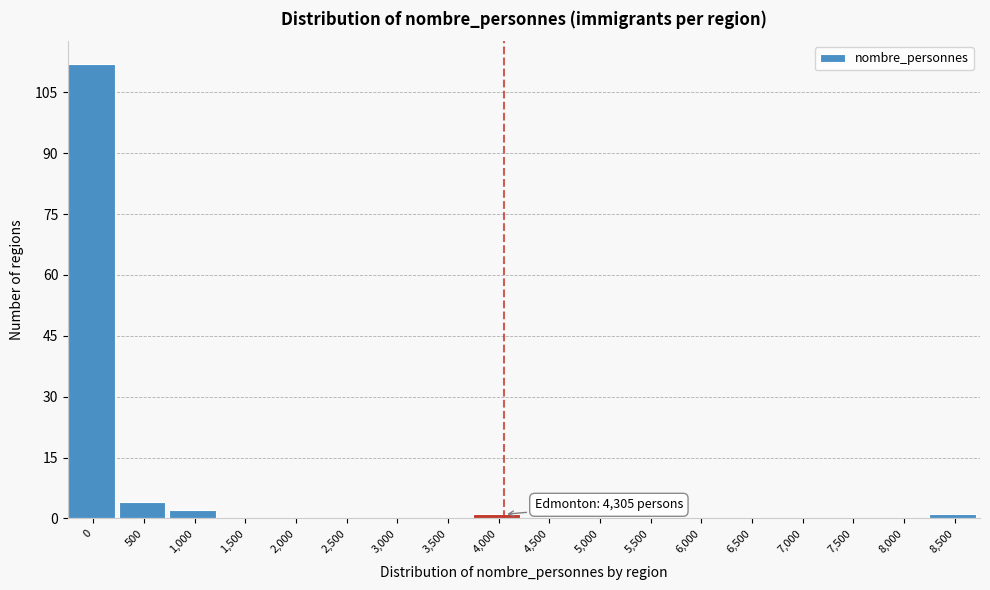

Reading left to right, list all the values displayed in this chart.

0=112	500=4	1,000=2	1,500=0	2,000=0	2,500=0	3,000=0	3,500=0	4,000=1	4,500=0	5,000=0	5,500=0	6,000=0	6,500=0	7,000=0	7,500=0	8,000=0	8,500=1